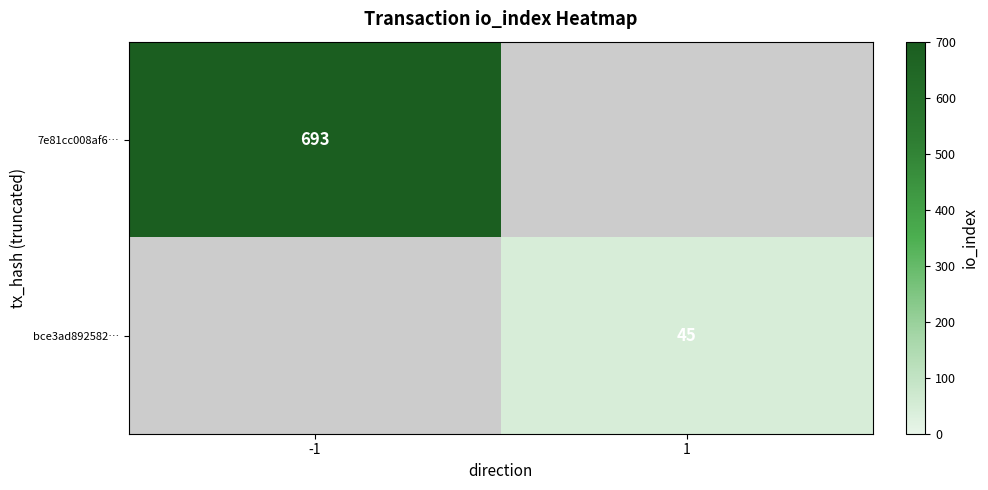

Count the number of data series in this chart.

2